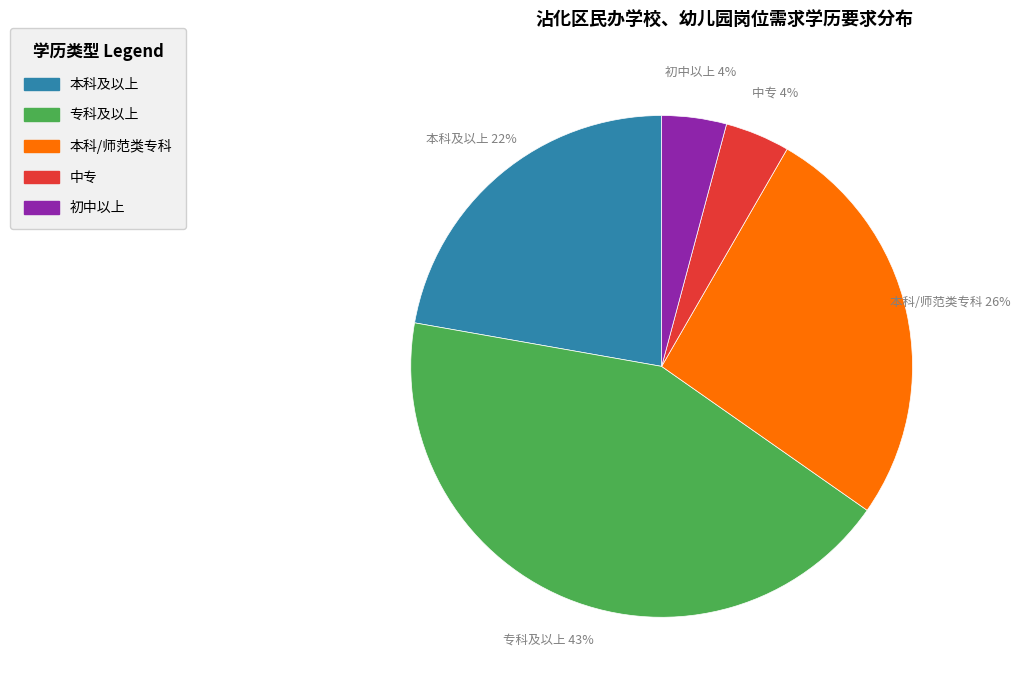

Between 本科/师范类专科 and 本科及以上, which is larger?

本科/师范类专科